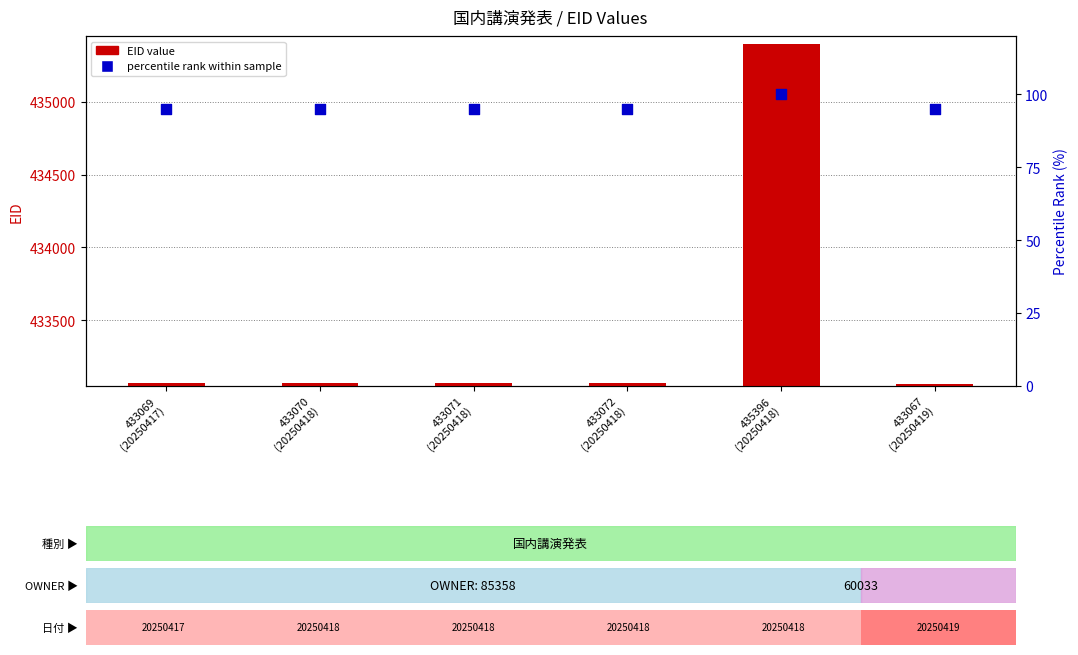

Which series contains the lowest Y value?

percentile rank within sample